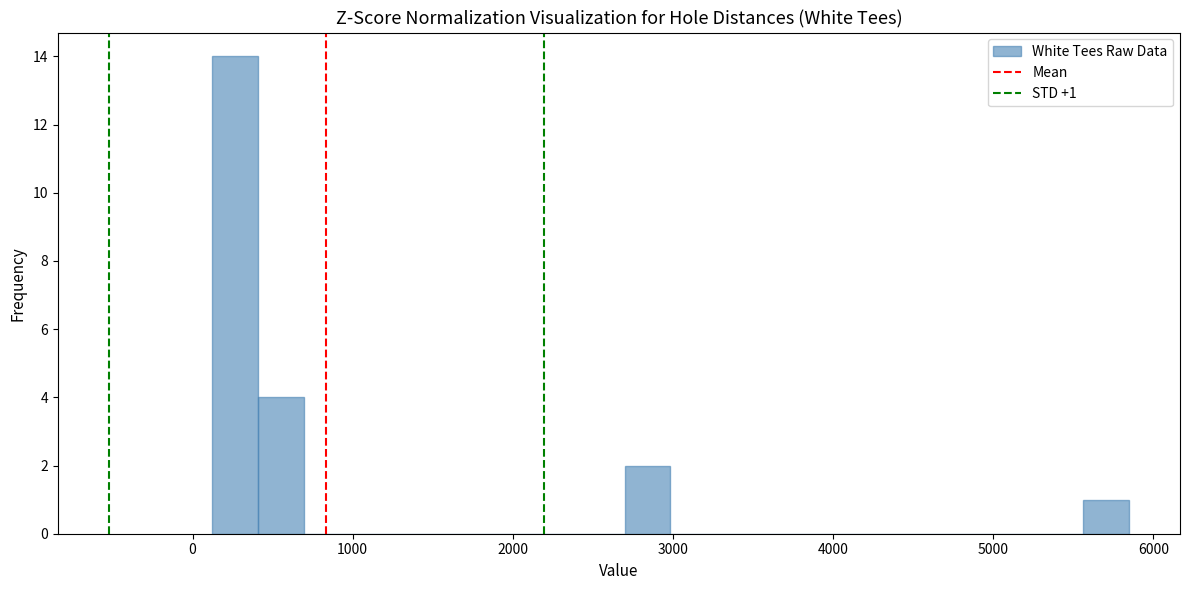

Read against the x-axis, roughly where is the centre of the tallest bar?

300